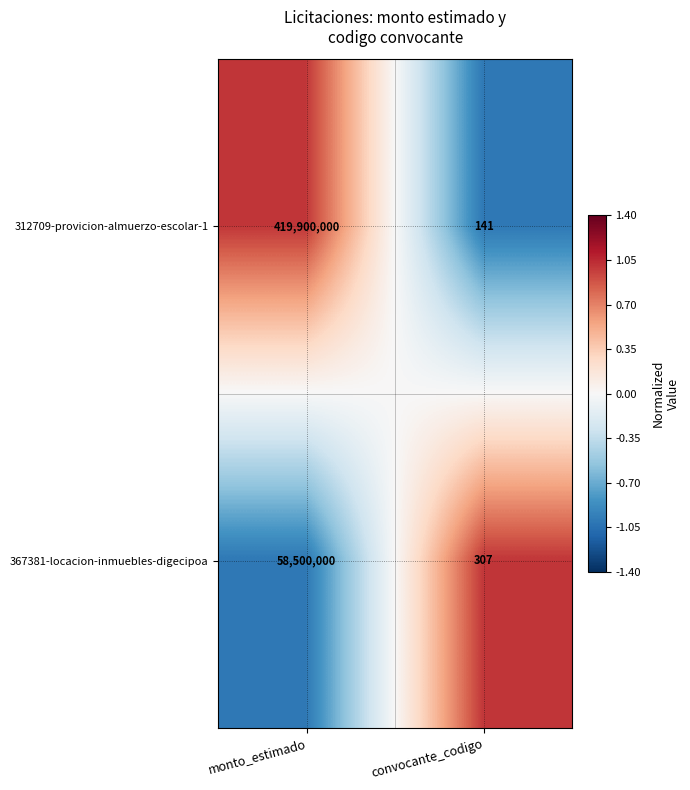

Reading left to right, what are all the values shown in this chart?

312709-provicion-almuerzo-escolar-1: 419900000	141
367381-locacion-inmuebles-digecipoa: 58500000	307